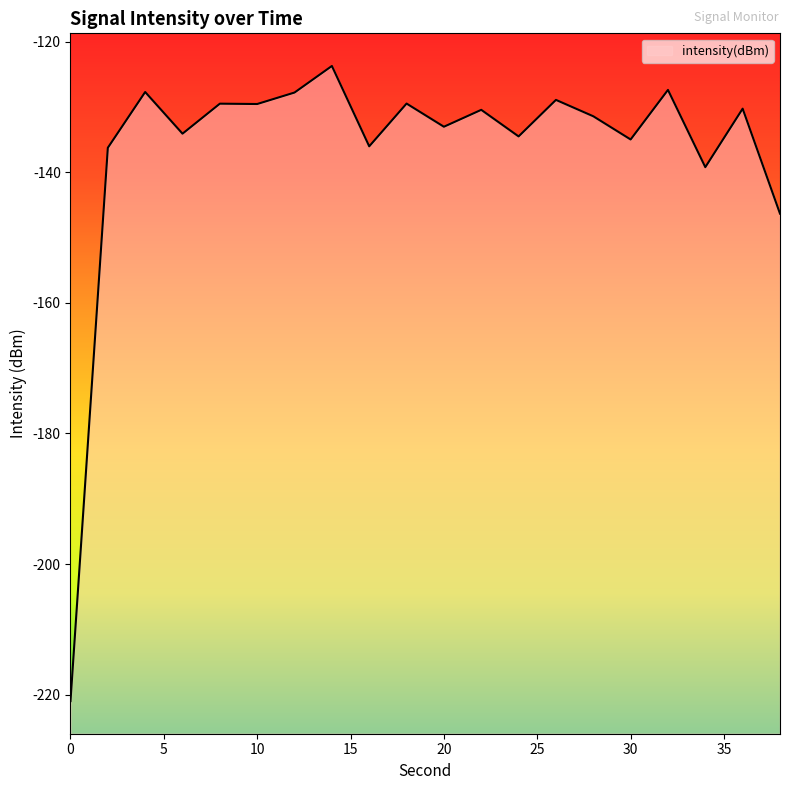

What is the change in value from 24 to 34?

-4.7